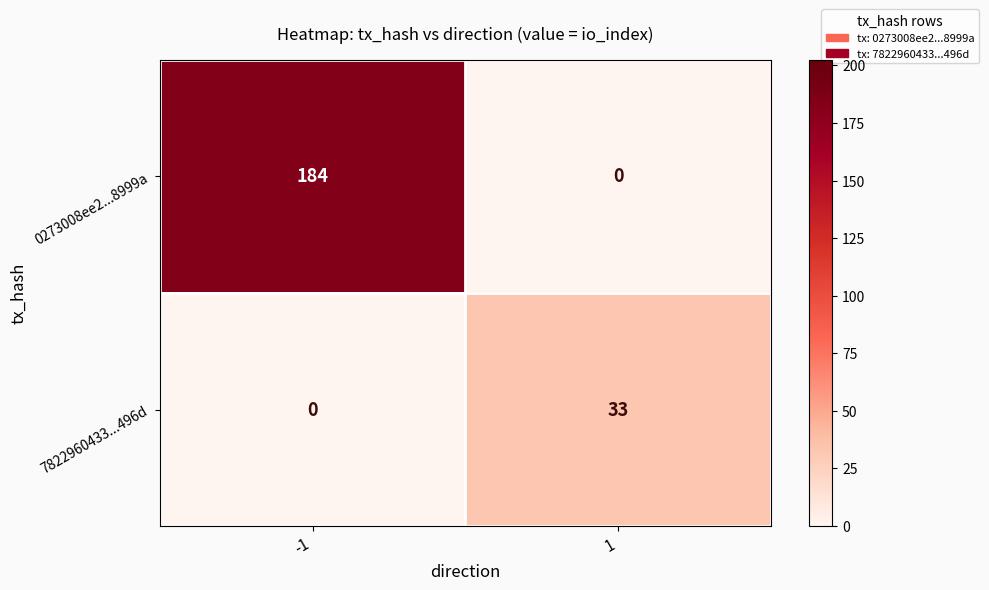

What is the approximate value of 7822960433...496d at 1?

33